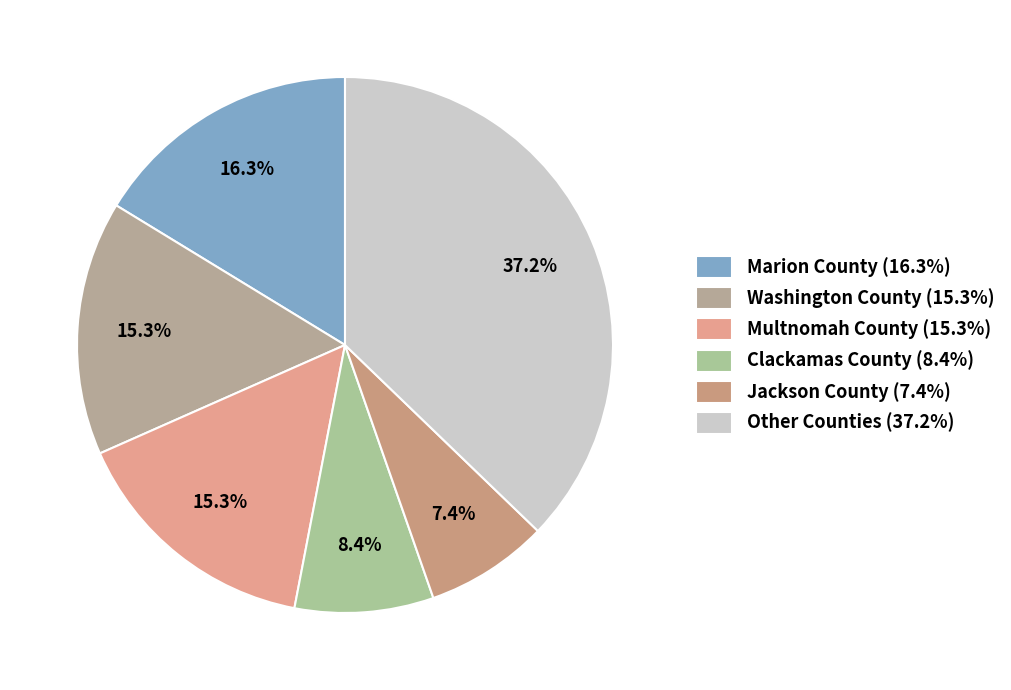

Which category has the smallest portion of the pie?

Jackson County (7.4%)